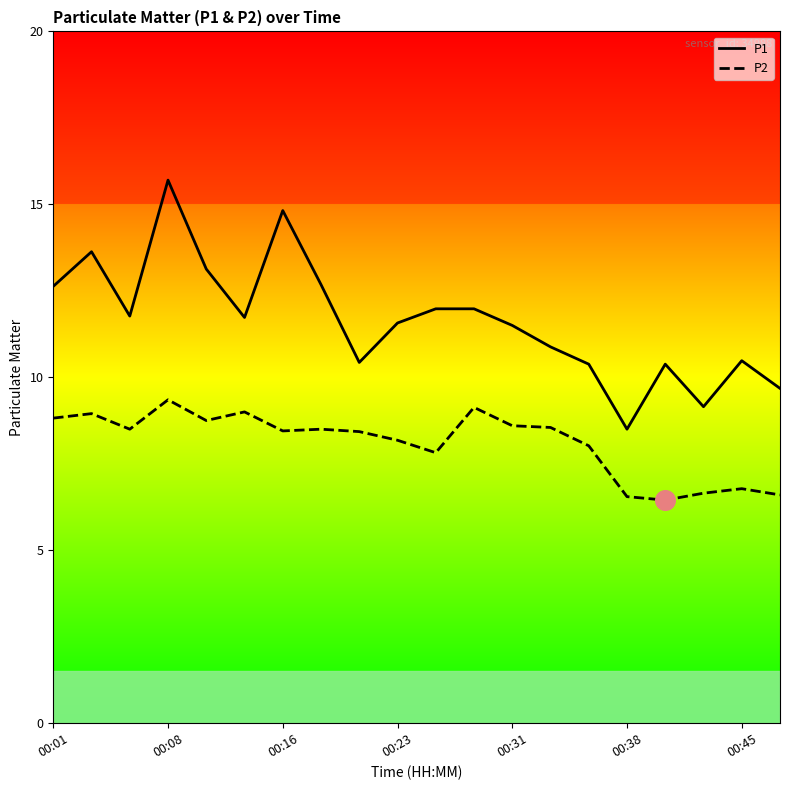

Which series has the largest range (max minus min)?

P1